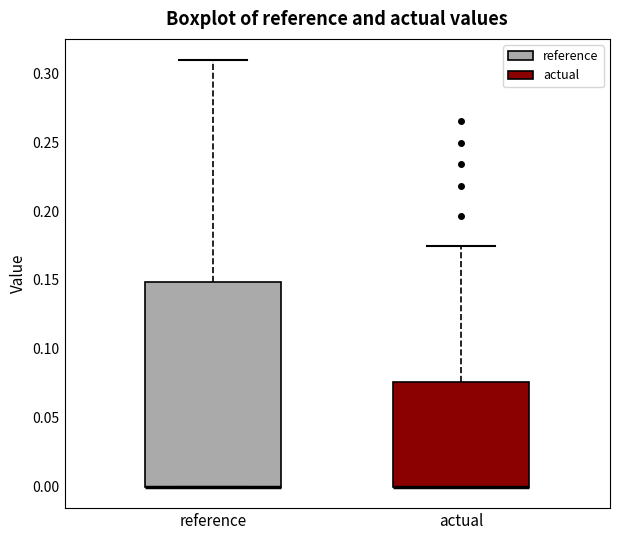

Where is the upper edge of the box for reference on the y-axis? The values are not printed on the chart, so give them approximately, as read against the axis.

0.150